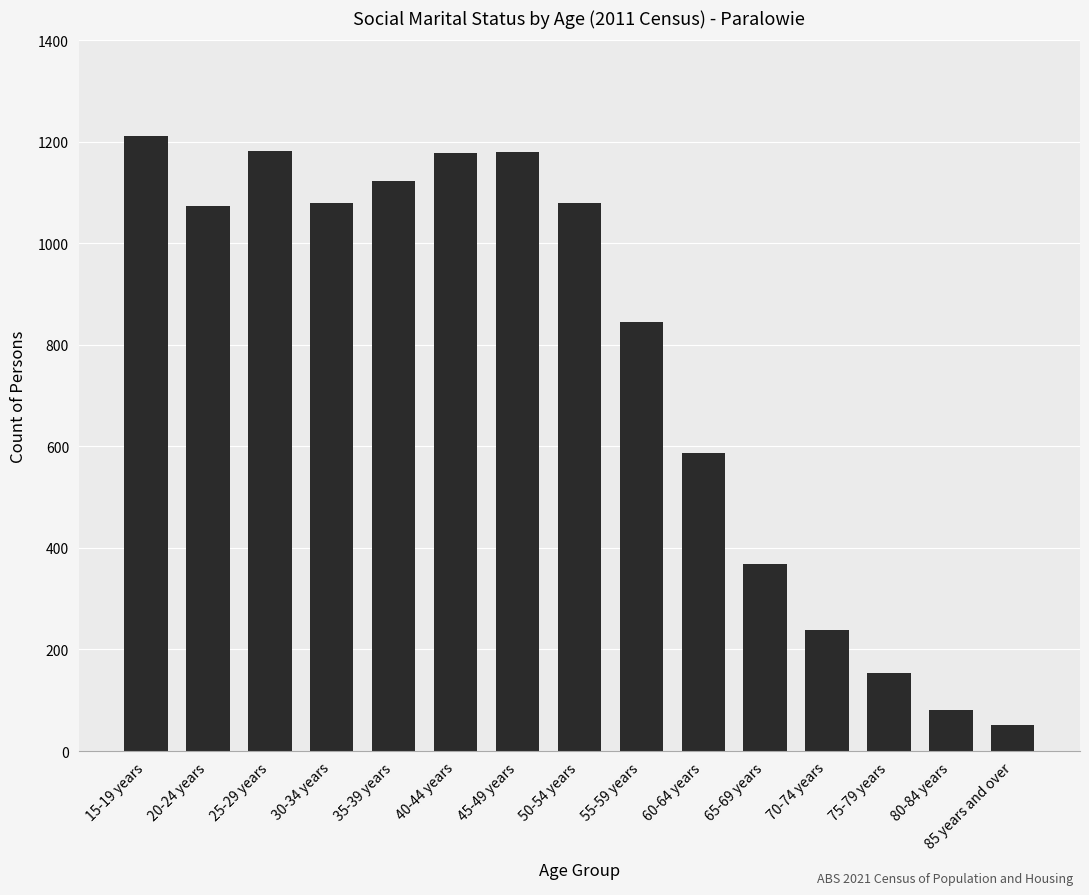

Does the chart contain any negative values?

No